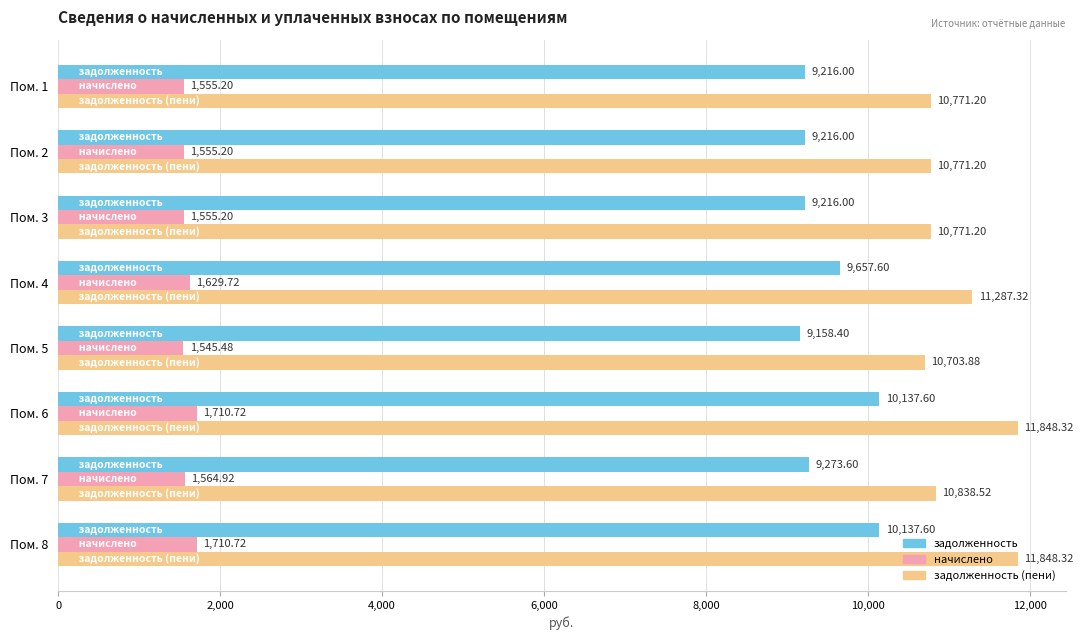

What is the maximum value for начислено?

1710.7